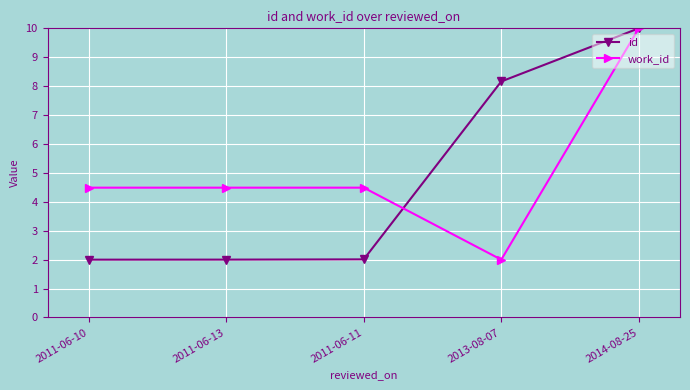

Which category has the lowest value in the work_id series?

2013-08-07